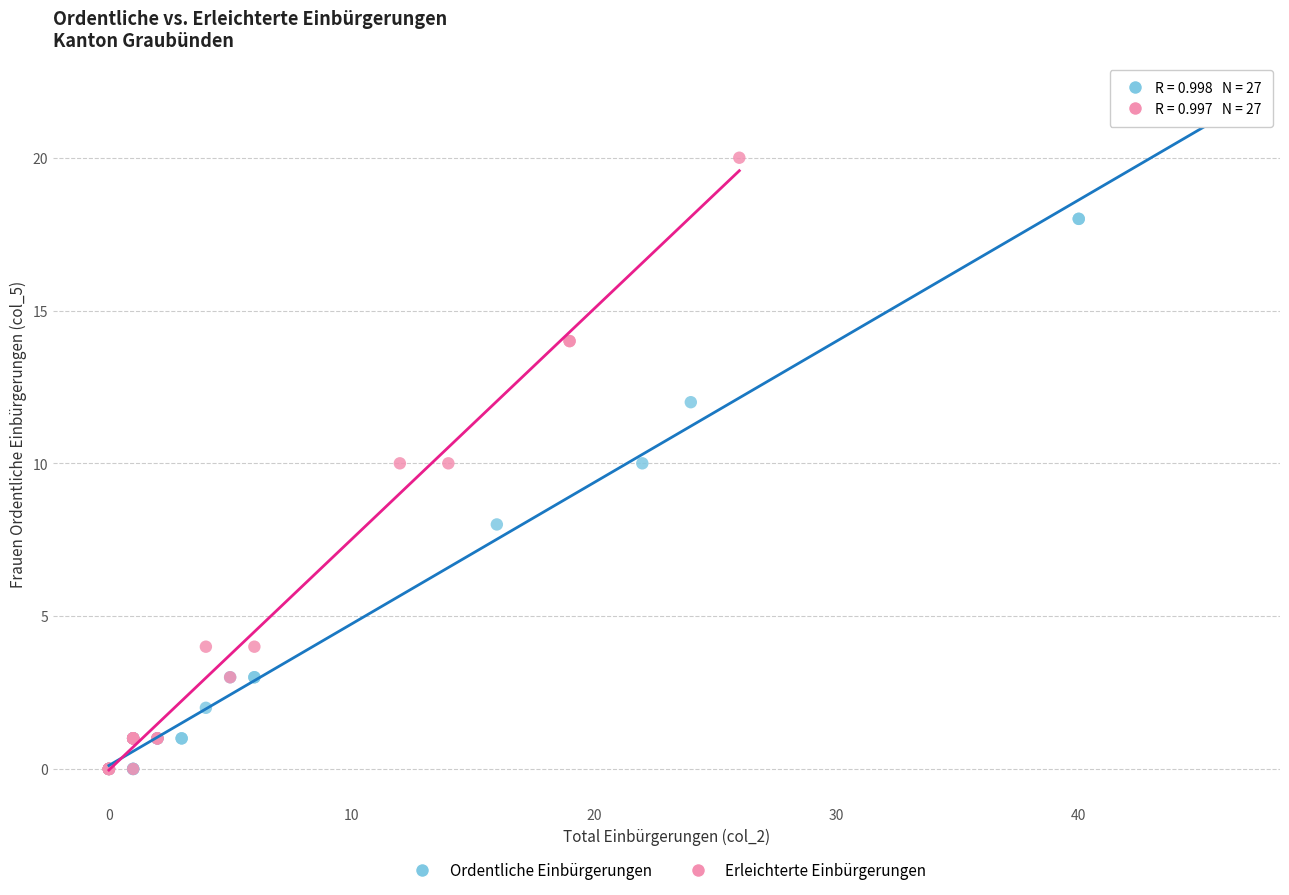

Which series contains the highest Y value?

Ordentliche Einbürgerungen